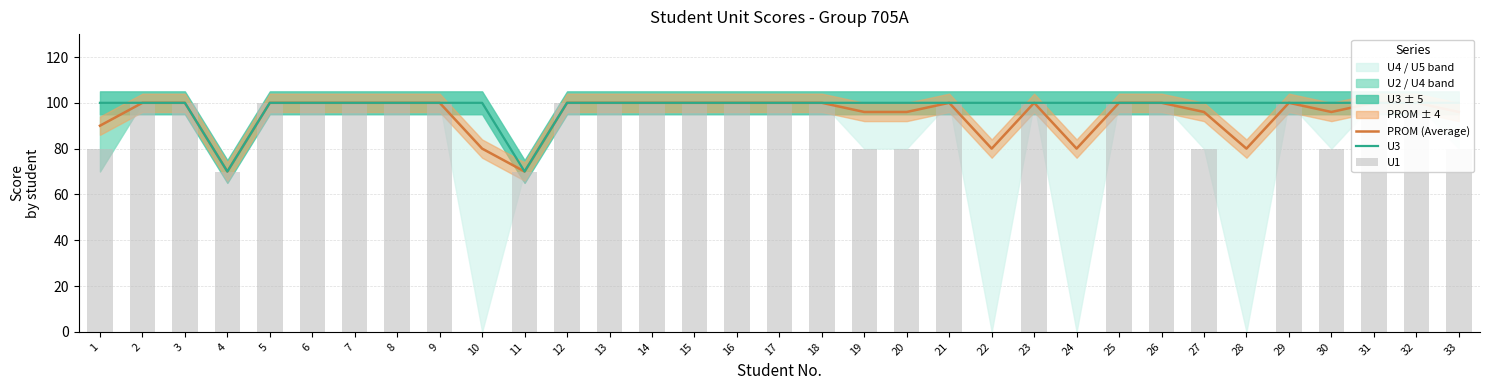

At 11, list the series in order from largest to smallest.

PROM (Average), U3, U1